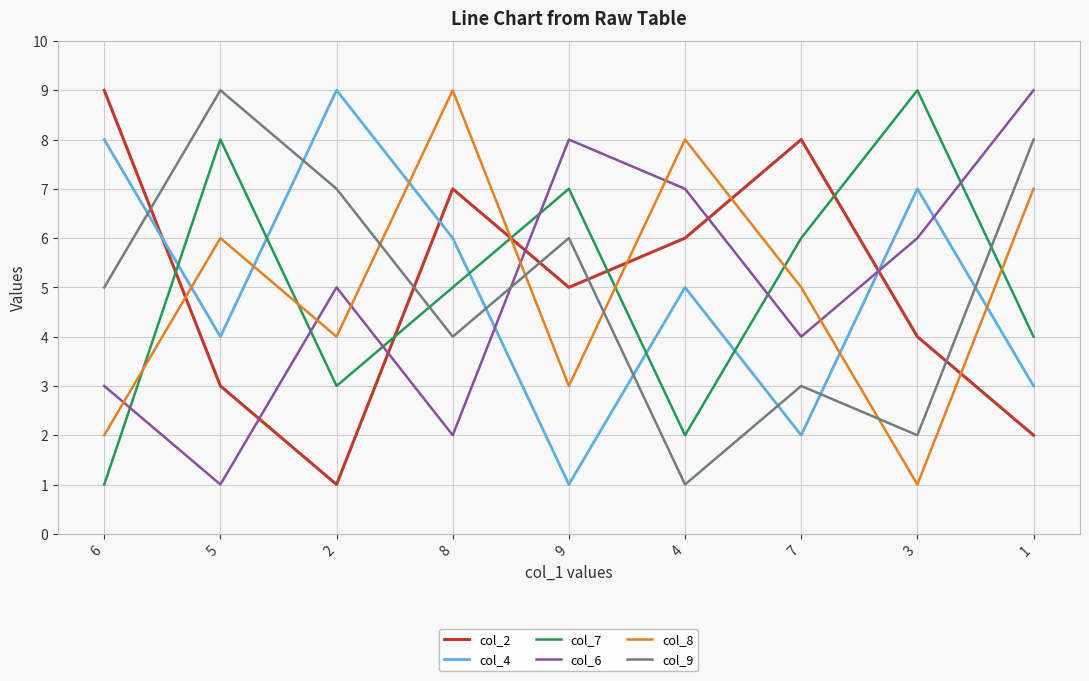

Read the col_2 value at 2.

1